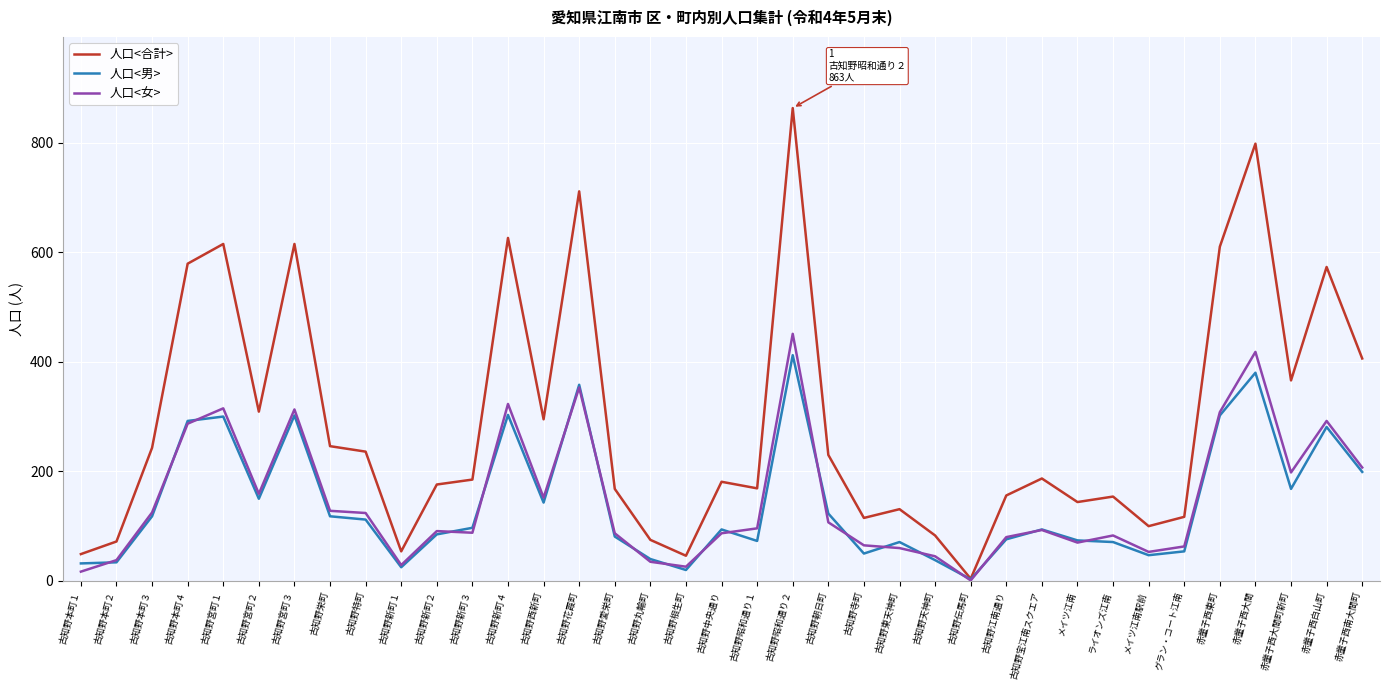

Which series has the largest range (max minus min)?

人口<合計>